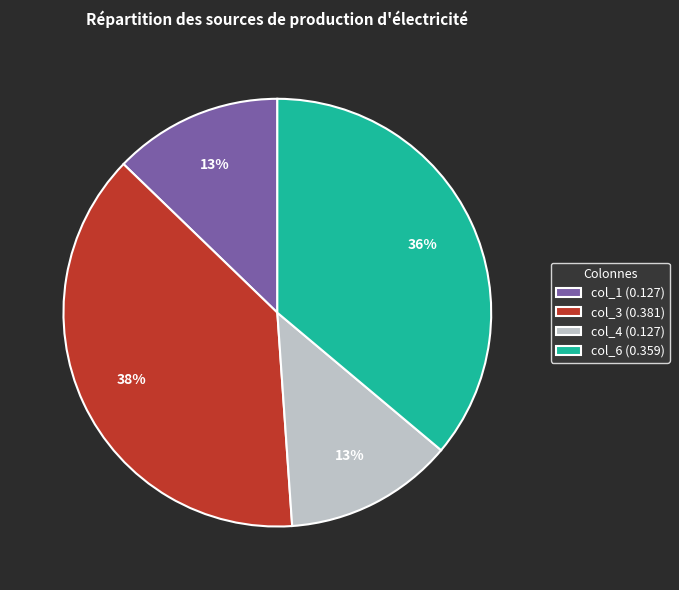

To the nearest percent, what is the average slice percentage?

25%